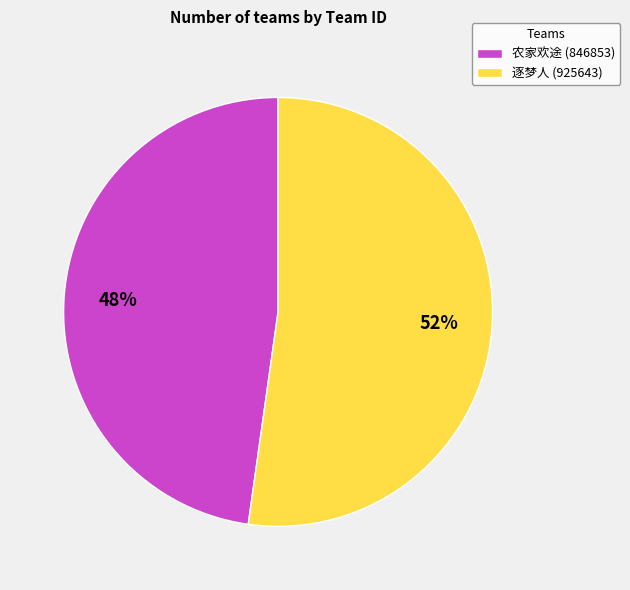

Which slice represents more than half of the pie?

逐梦人 (925643)